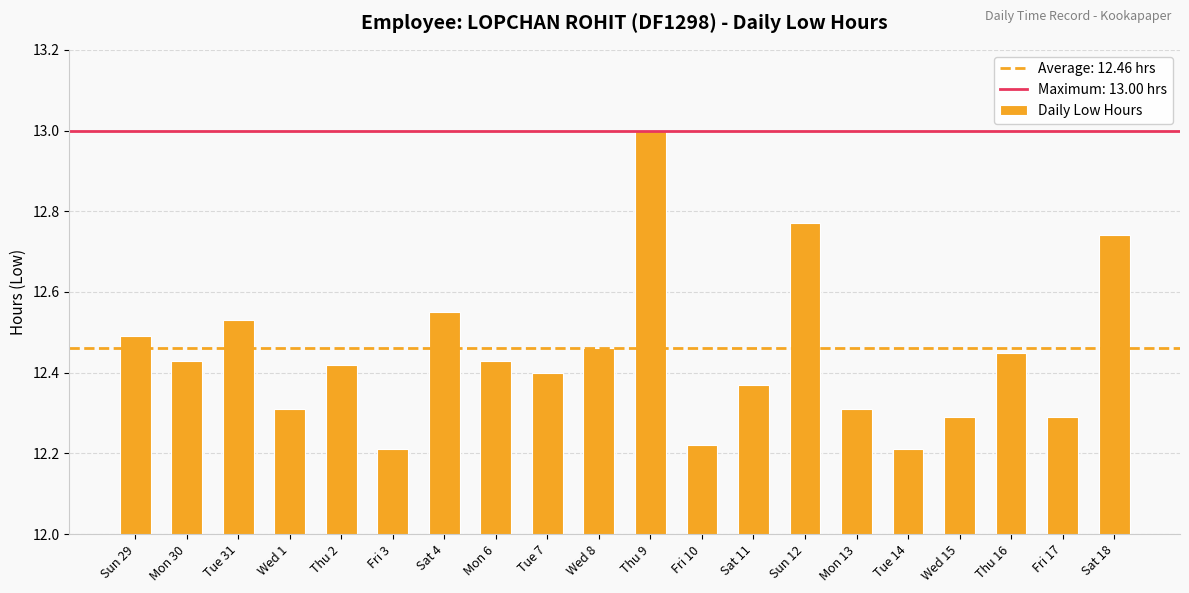

What is the greatest value displayed?

13.0